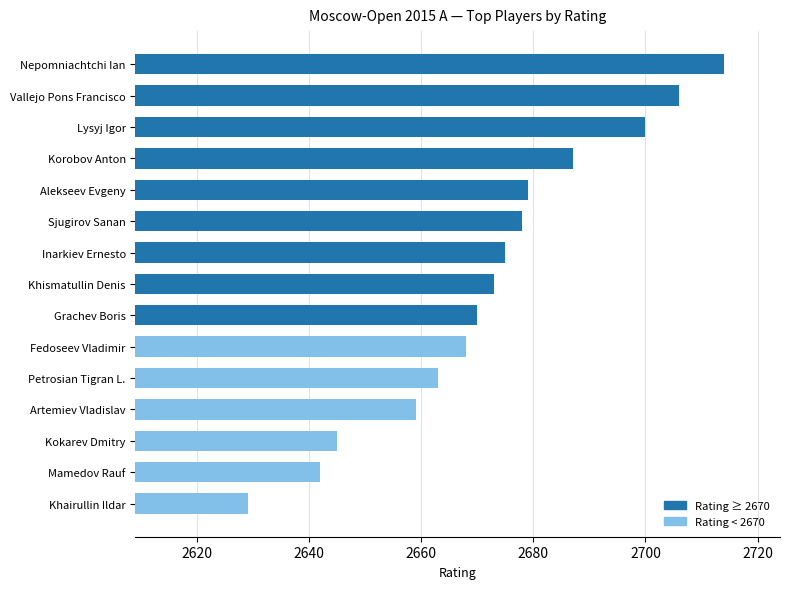

Rank the categories by value from highest to lowest.

Nepomniachtchi Ian, Vallejo Pons Francisco, Lysyj Igor, Korobov Anton, Alekseev Evgeny, Sjugirov Sanan, Inarkiev Ernesto, Khismatullin Denis, Grachev Boris, Fedoseev Vladimir, Petrosian Tigran L., Artemiev Vladislav, Kokarev Dmitry, Mamedov Rauf, Khairullin Ildar